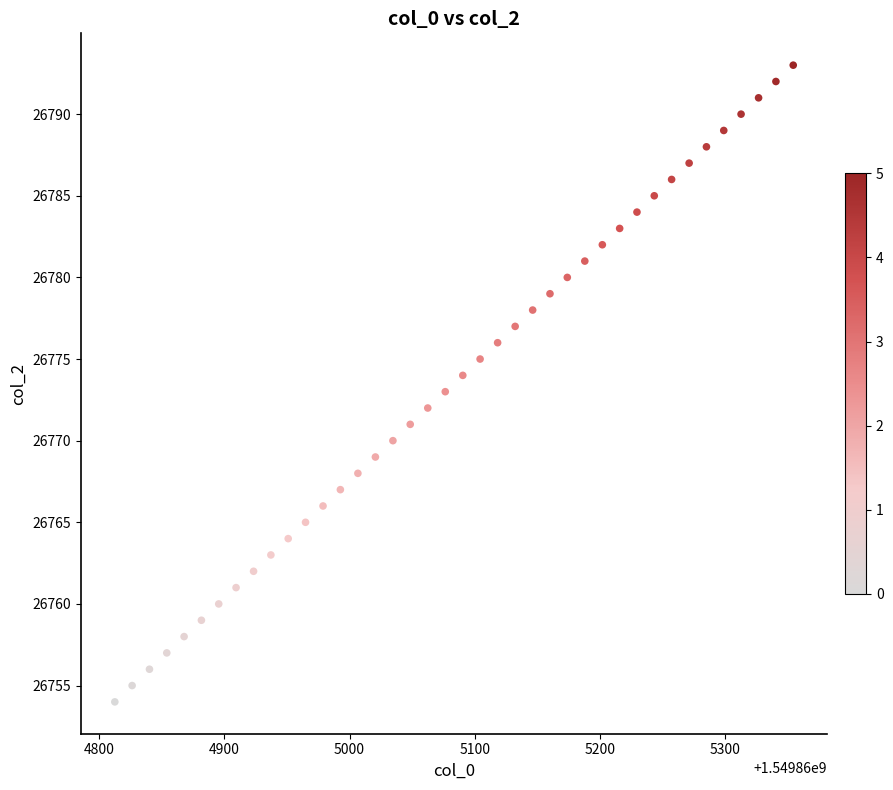

What is the range of Y values (max minus min)?

39